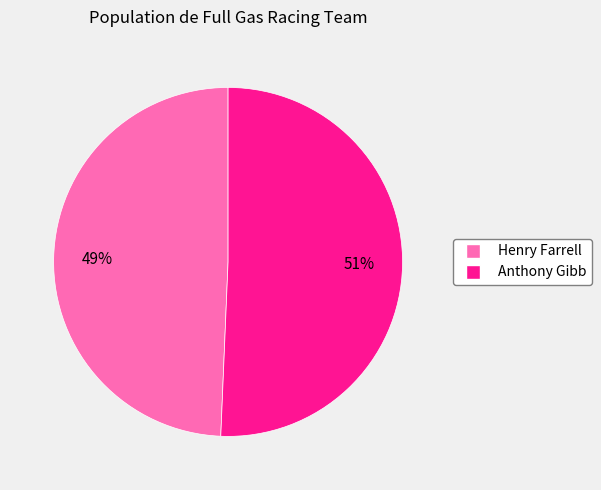

To the nearest percent, what portion does Anthony represent?

51%